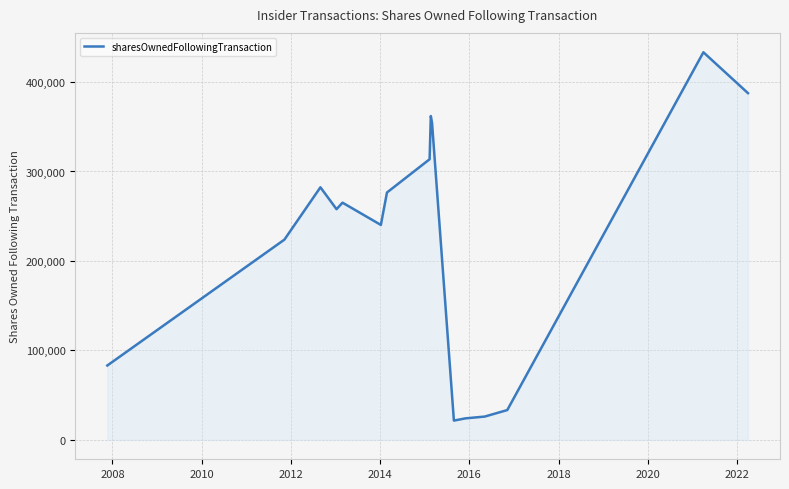

What is the smallest value displayed?

21563